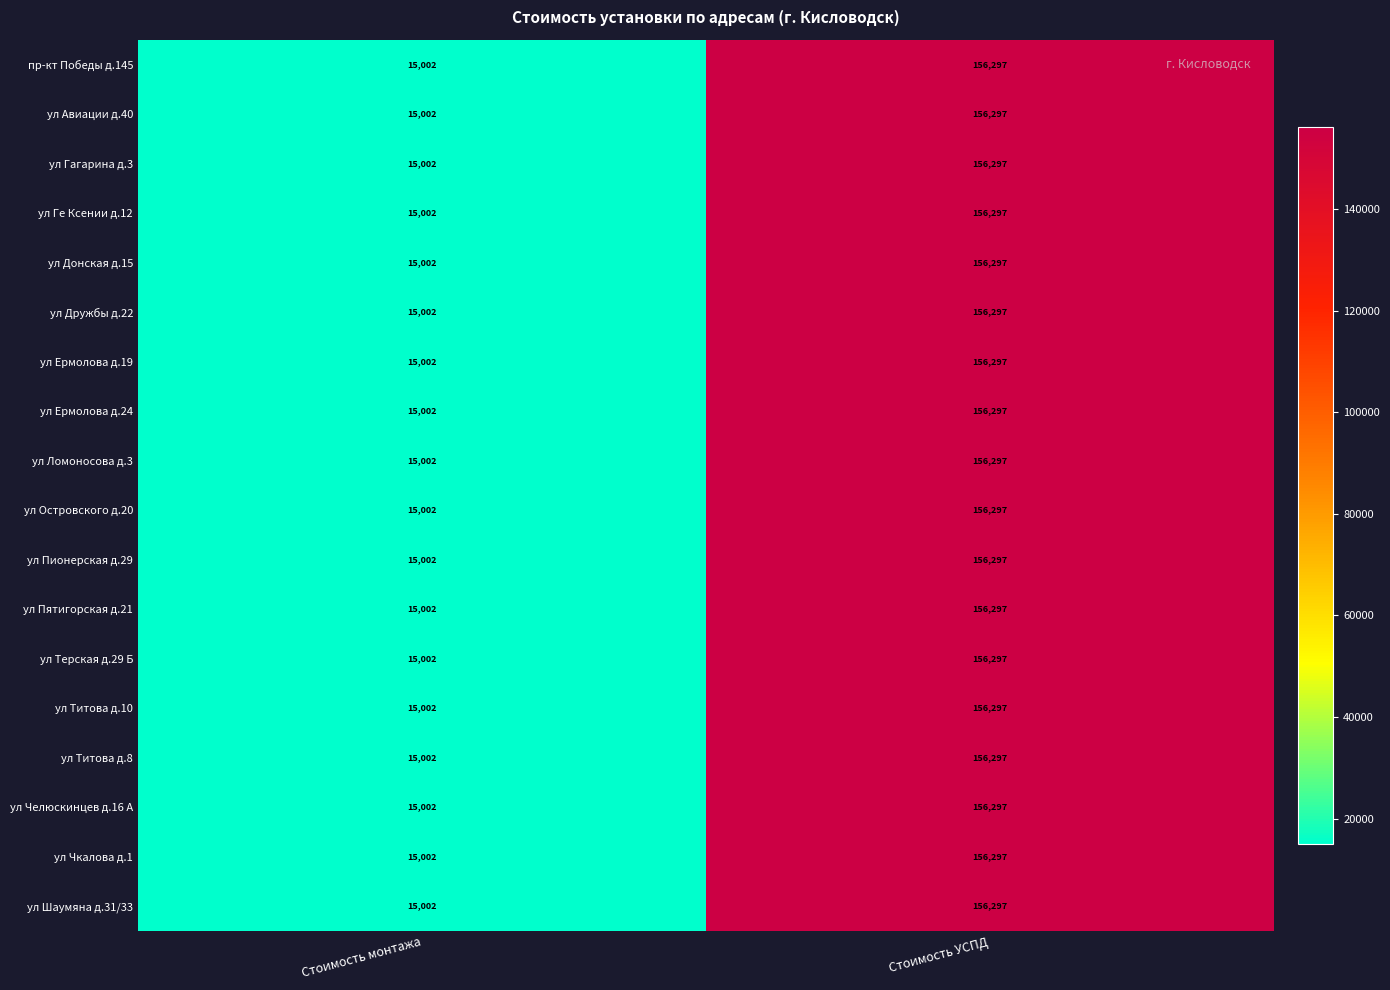

At which category is the sum across all series the highest?

Стоимость УСПД